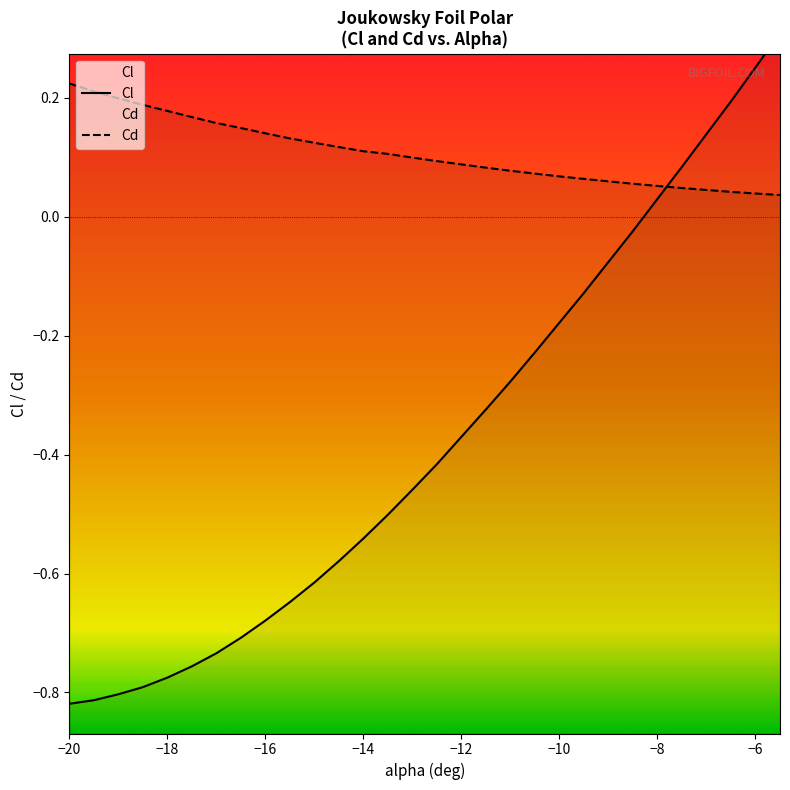

The value of Cl at -13.5 is -0.7. True or false?

False